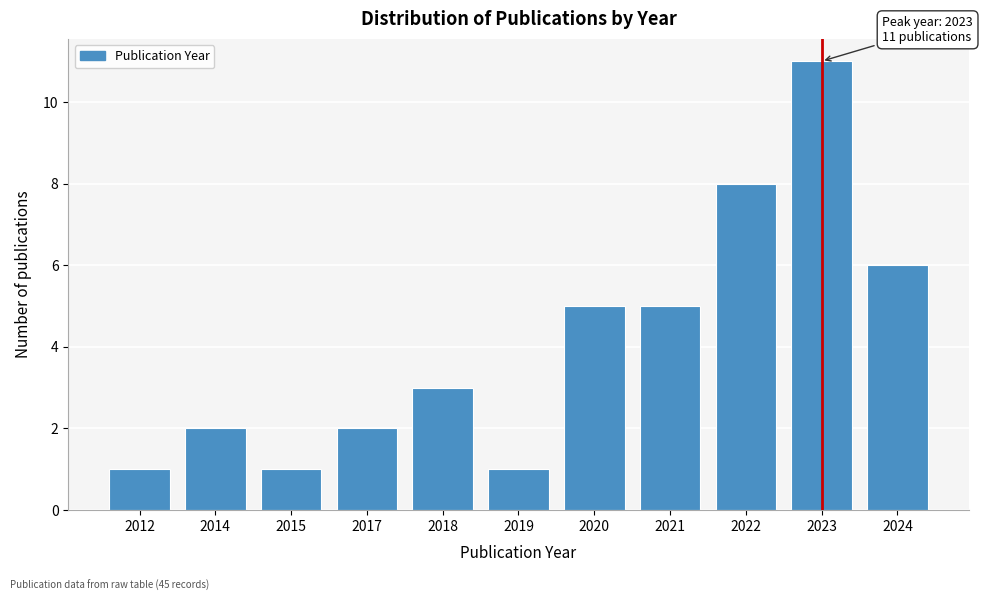

Reading left to right, transcribe all the data shown in this chart.

2012=1	2014=2	2015=1	2017=2	2018=3	2019=1	2020=5	2021=5	2022=8	2023=11	2024=6